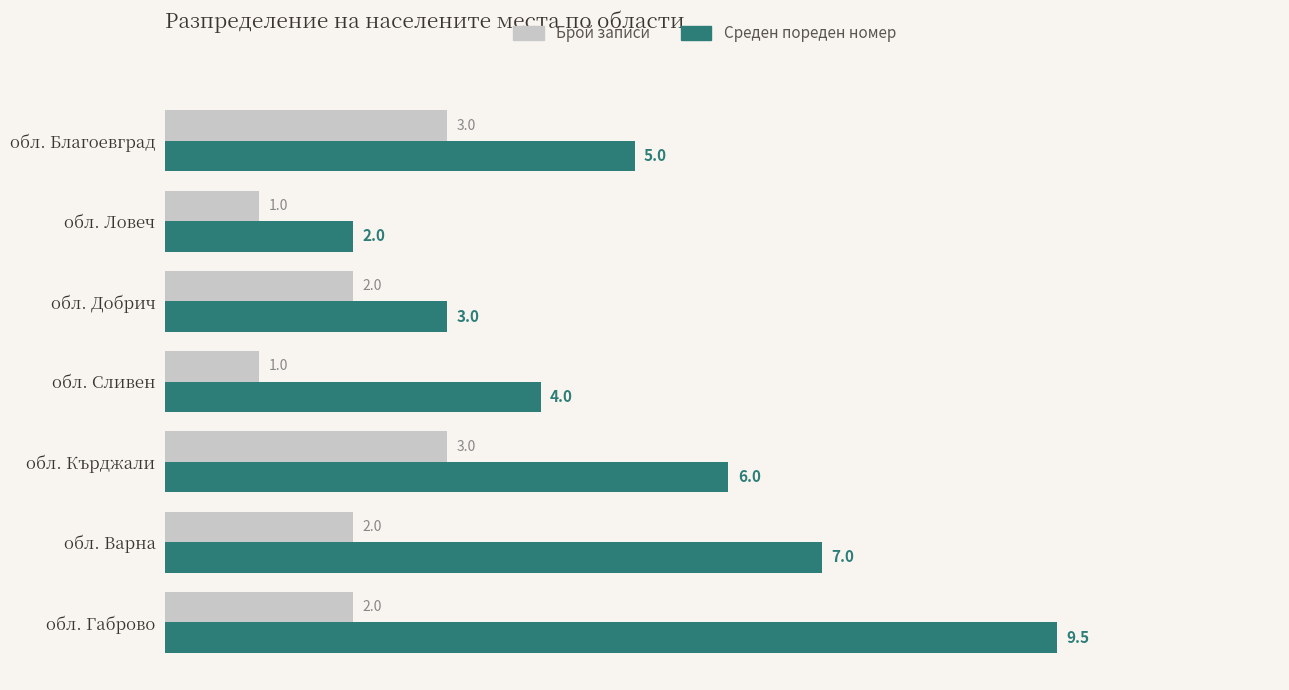

What is the total value across all series at обл. Ловеч?

3.0